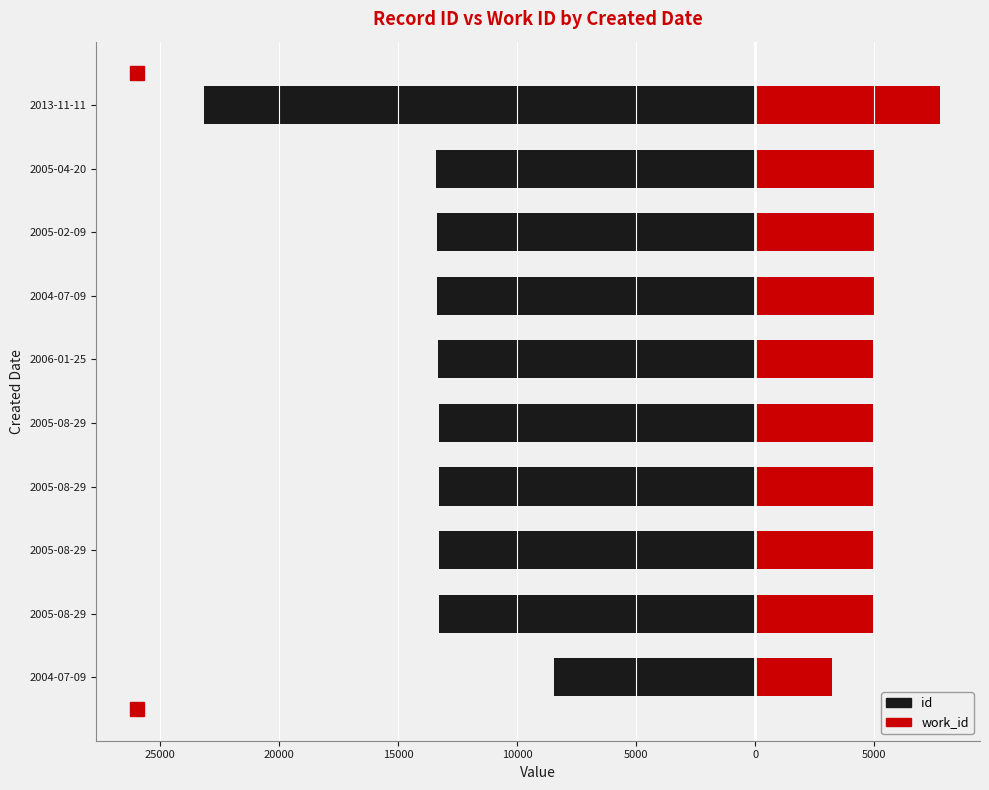

What are all the series names shown in the legend?

id, work_id